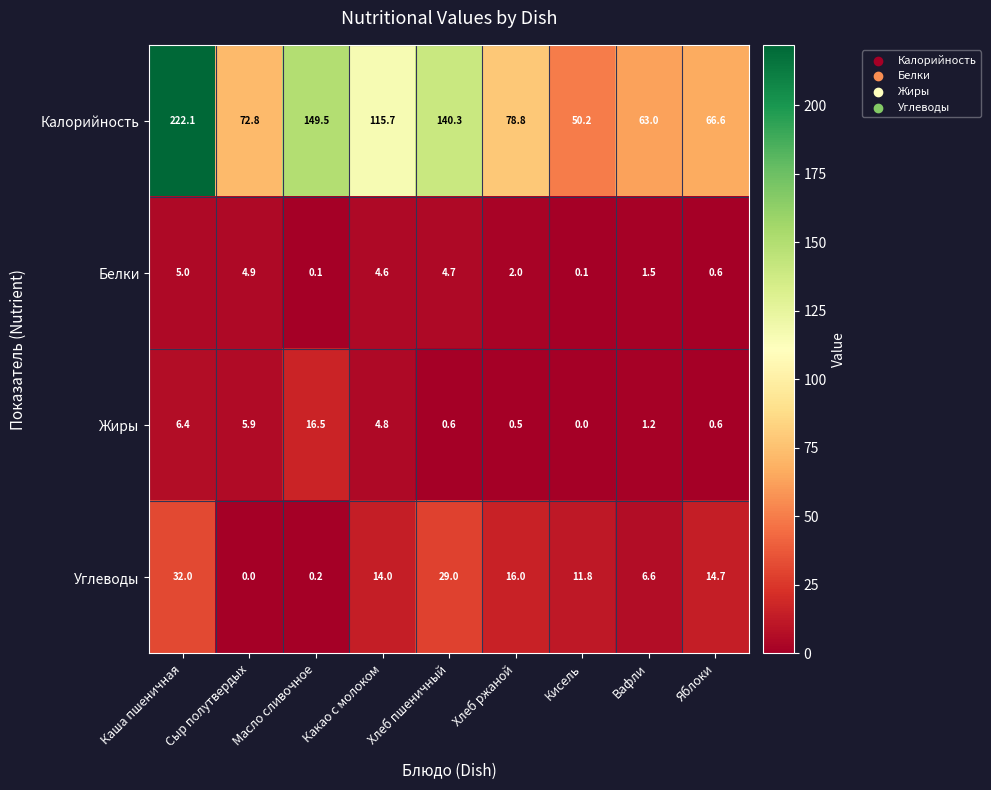

Where is Калорийность nearest to the value 136?

Хлеб пшеничный